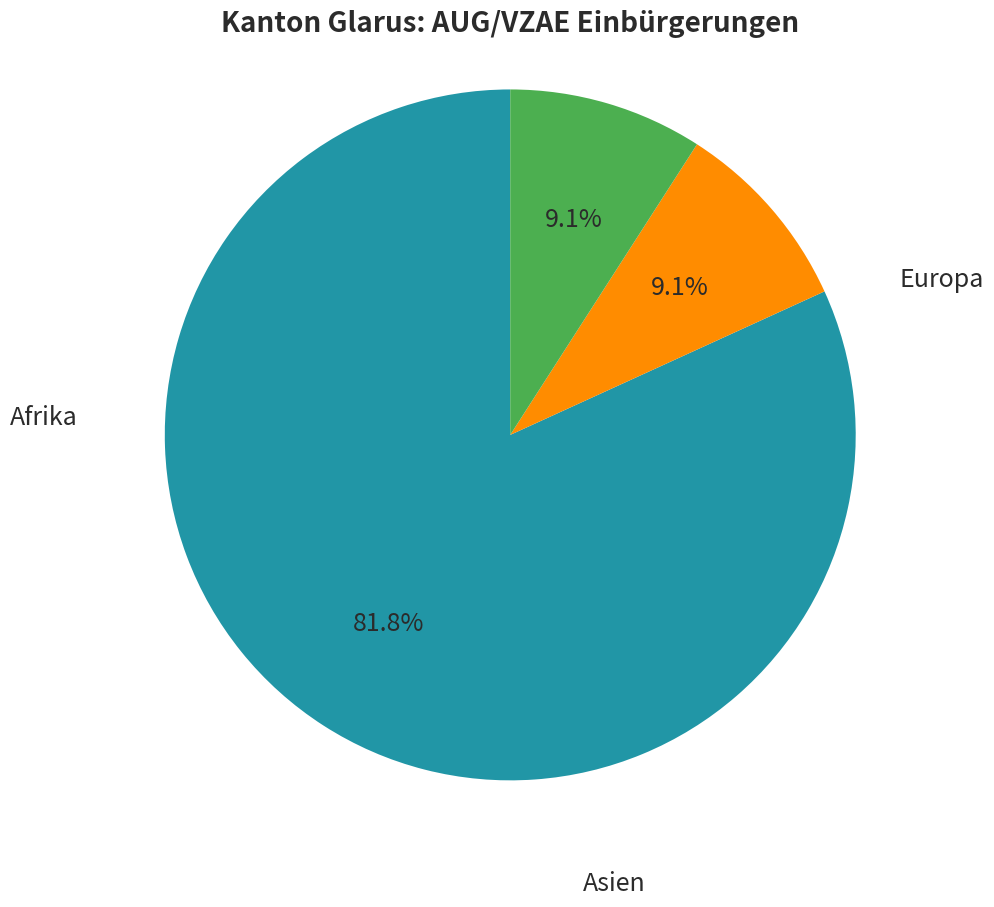

How many segments does this pie chart have?

3